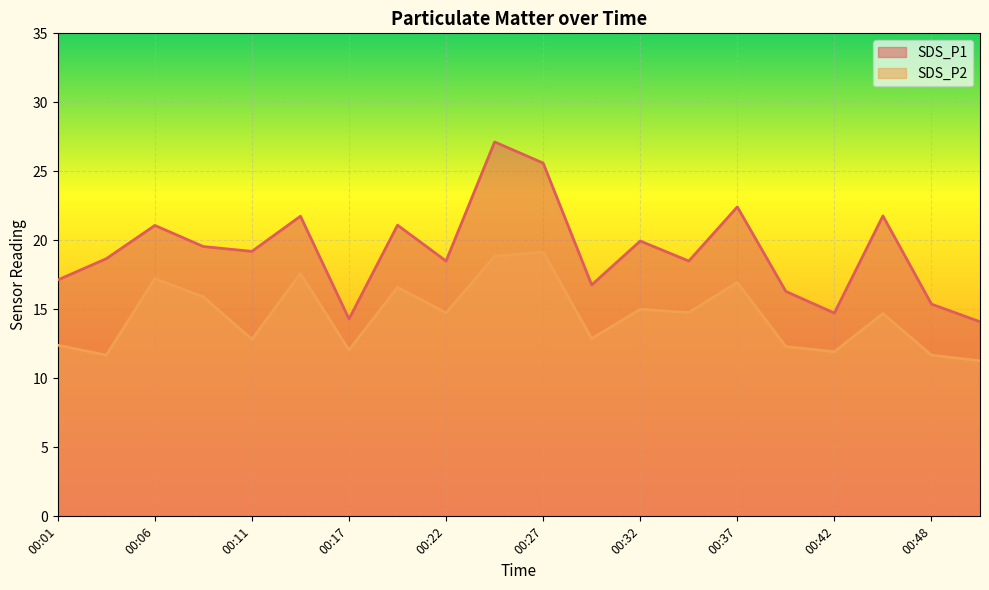

How many interior local peaks does the SDS_P2 series have?

7